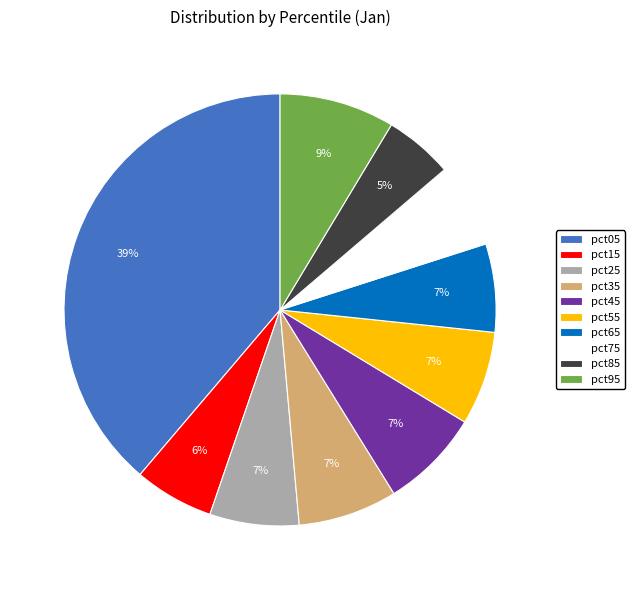

Combined, do pct45 and pct95 account for over 50%?

No